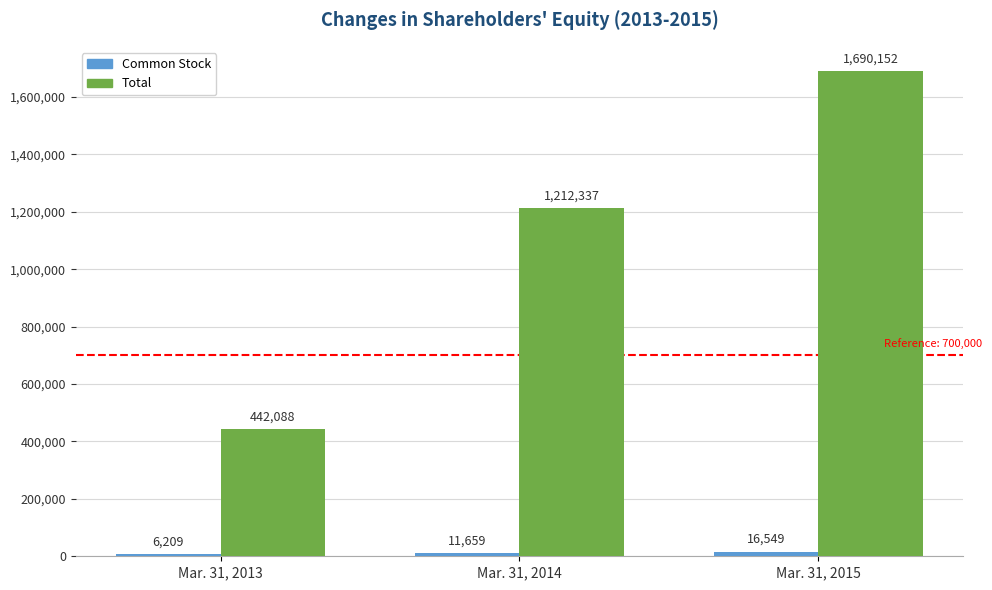

What is the smallest value displayed?

6209